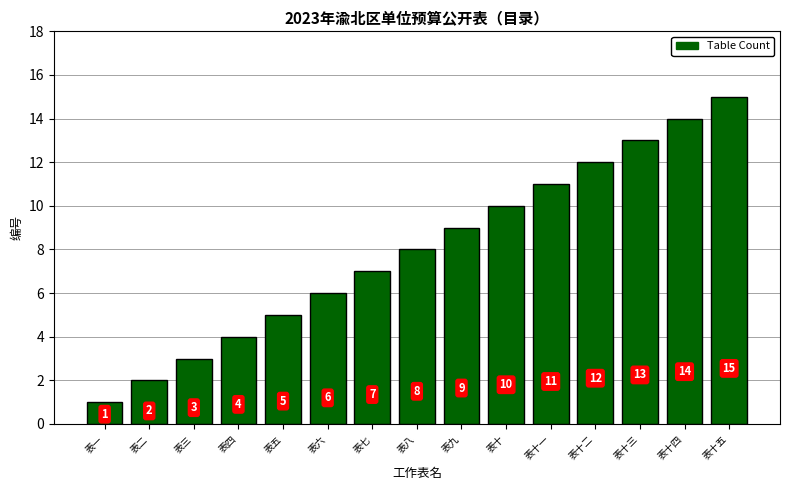

What is the change in value from 表六 to 表十一?

+5